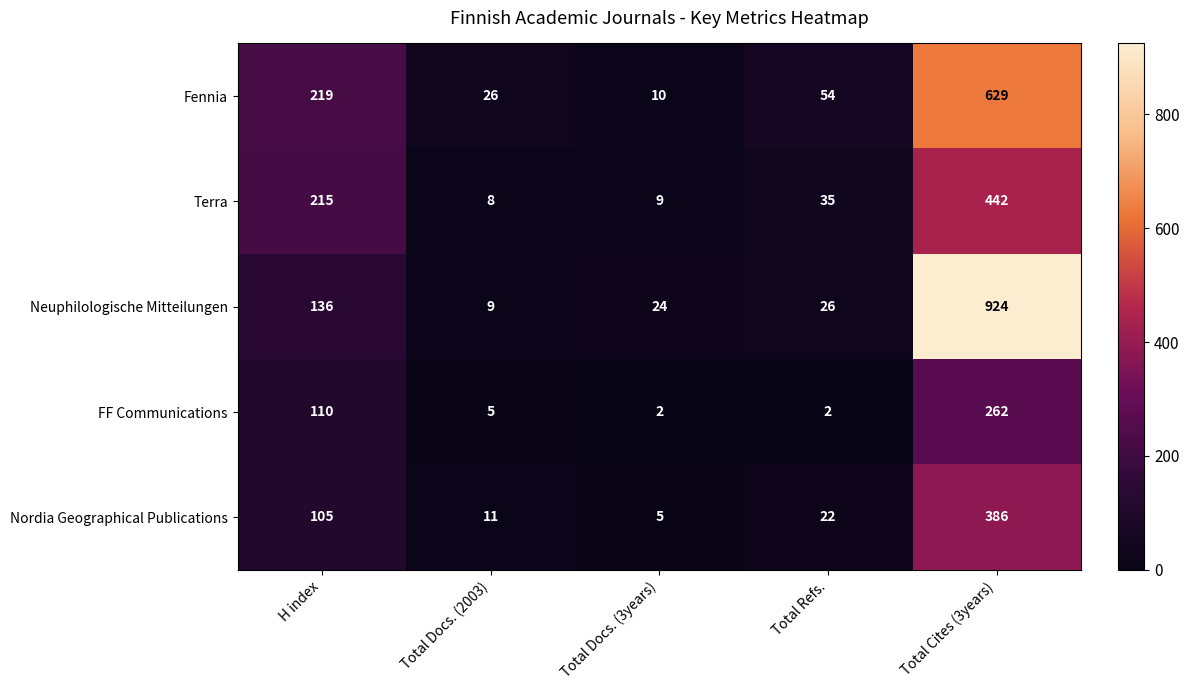

Rank the series at H index from highest to lowest value.

Fennia, Terra, Neuphilologische Mitteilungen, FF Communications, Nordia Geographical Publications